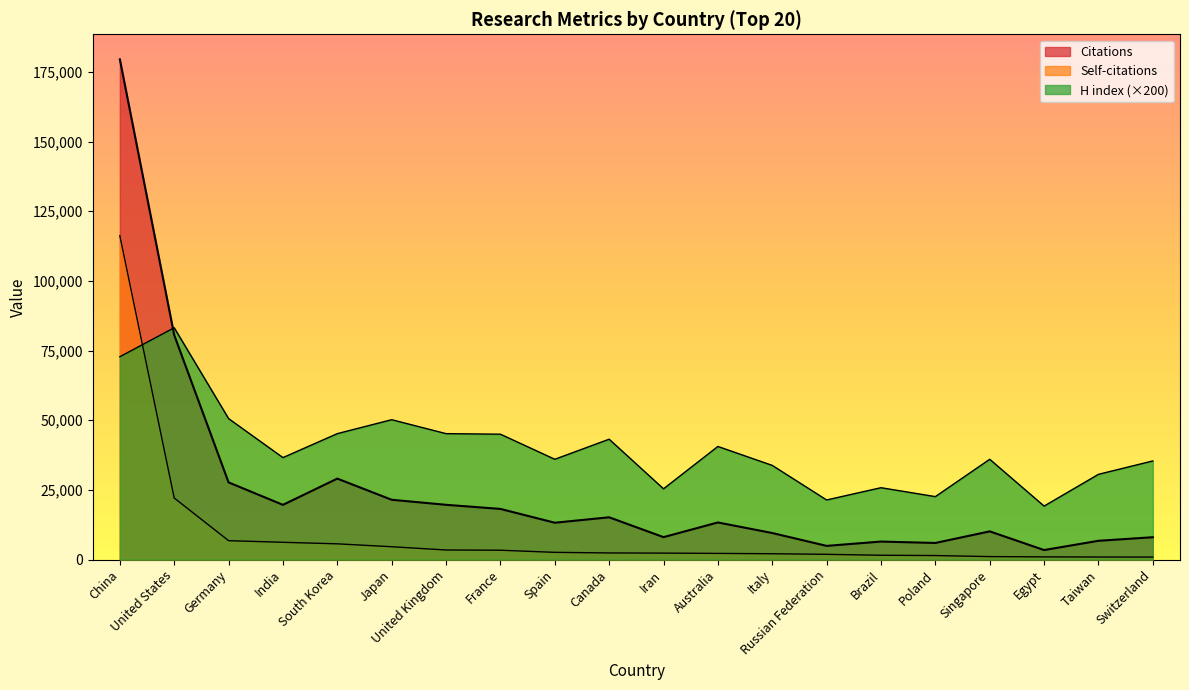

Reading left to right, transcribe all the data shown in this chart.

Citations: 179526	80570	27703	19649	29063	21467	19662	18184	13233	15180	8059	13327	9539	4922	6469	5968	10130	3427	6746	8028
Self-citations: 116240	22101	6795	6207	5659	4615	3445	3367	2602	2386	2329	2224	2102	1890	1563	1451	1079	977	924	899
H index: 72800	83200	50600	36600	45200	50200	45200	45000	36000	43200	25400	40600	33800	21400	25800	22600	36000	19200	30600	35400